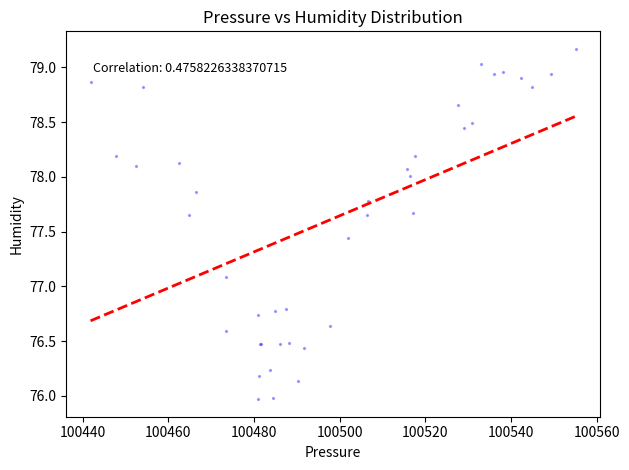

What Y value in the scatter plot is closest to 77?

77.1